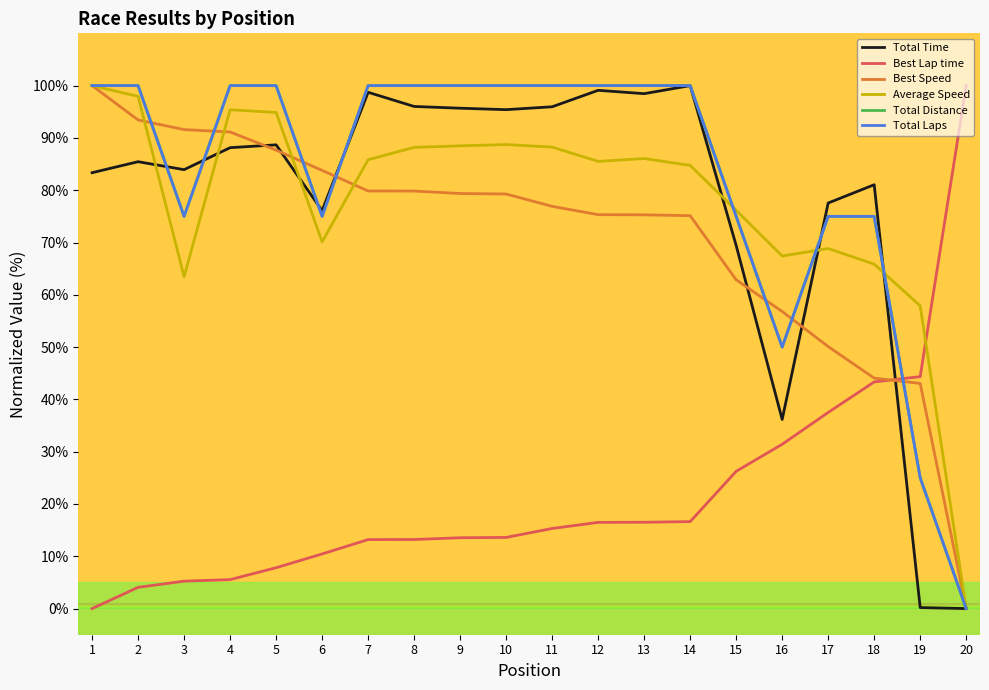

What is the value of the Best Speed point at the 14th from the left?

75.1